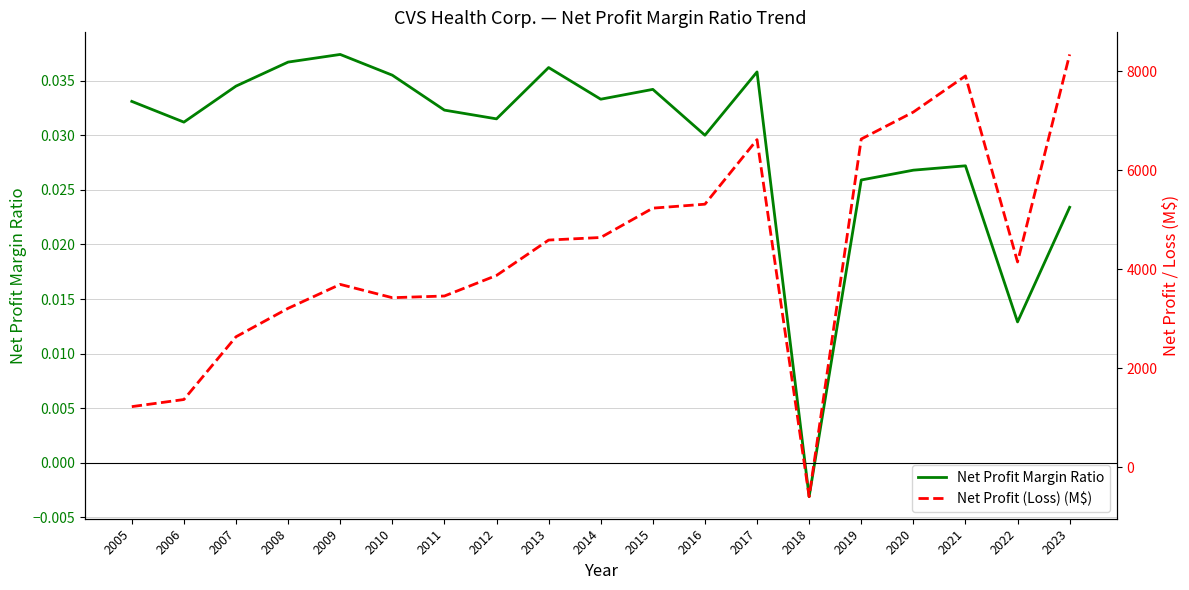

Where does the Net Profit (Loss) (M$) series first go above 4149?

2013